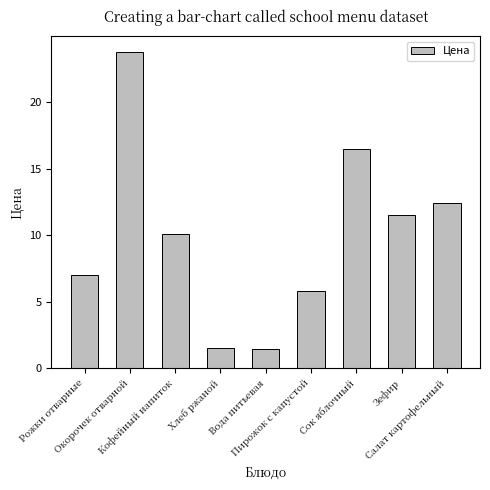

Does the chart contain stacked bars?

No